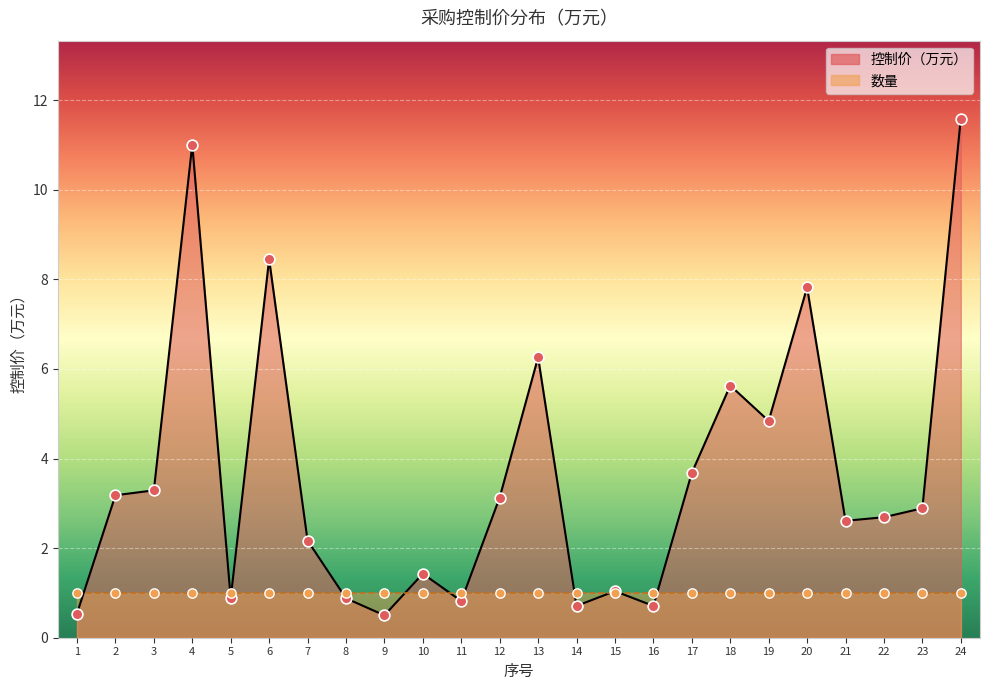

Which has a higher value, 4 or 21?

4